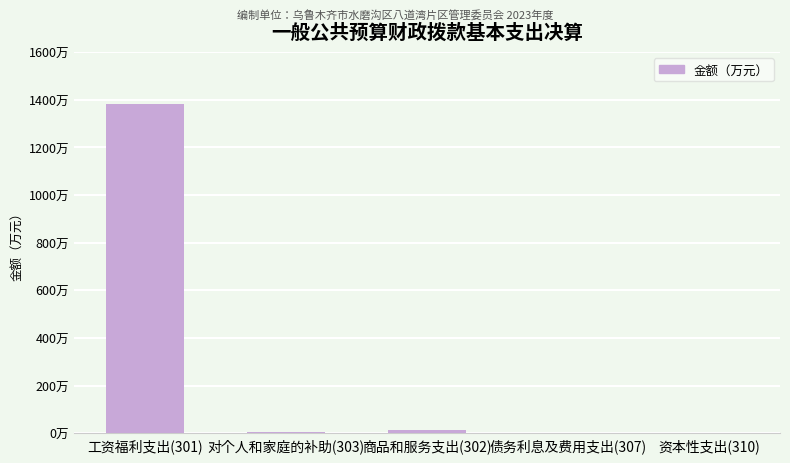

What is the maximum value shown in the chart?

1382.8